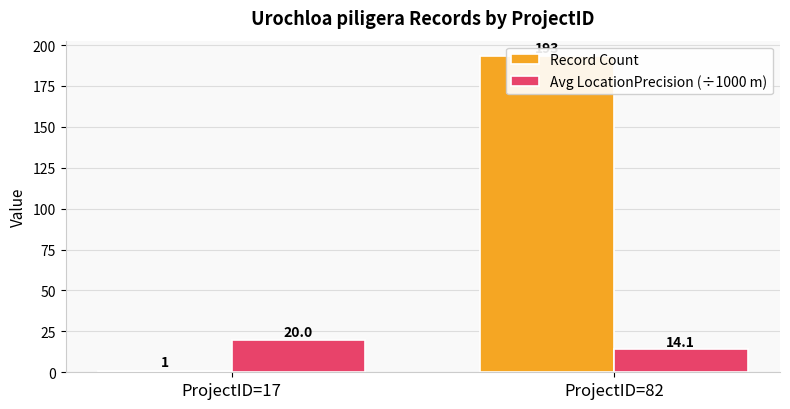

Rank the series by their average value, from lowest to highest.

Avg LocationPrecision (÷1000 m), Record Count